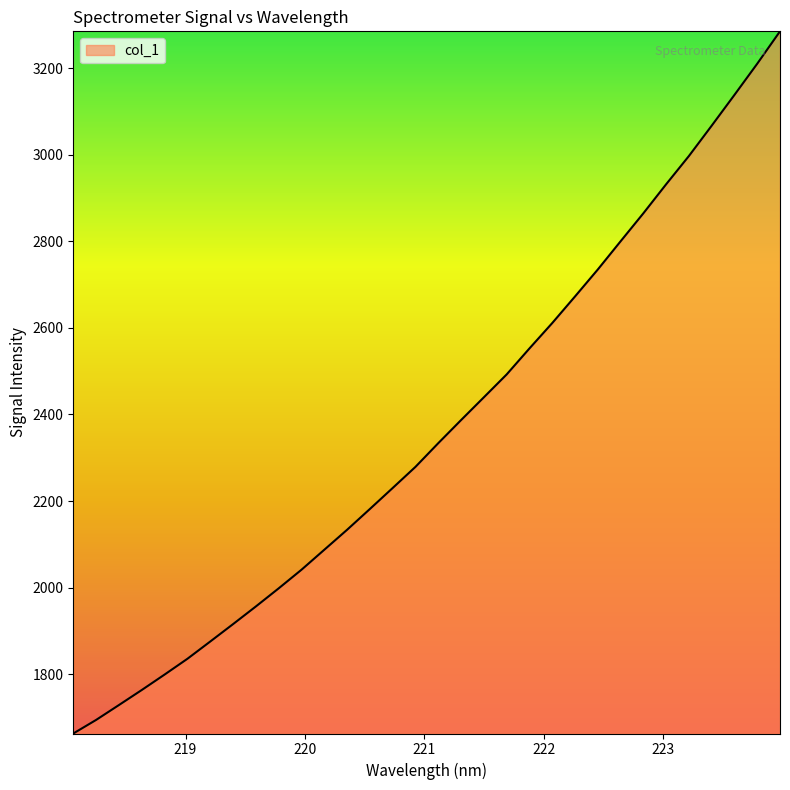

What is the maximum value shown in the chart?

3284.7